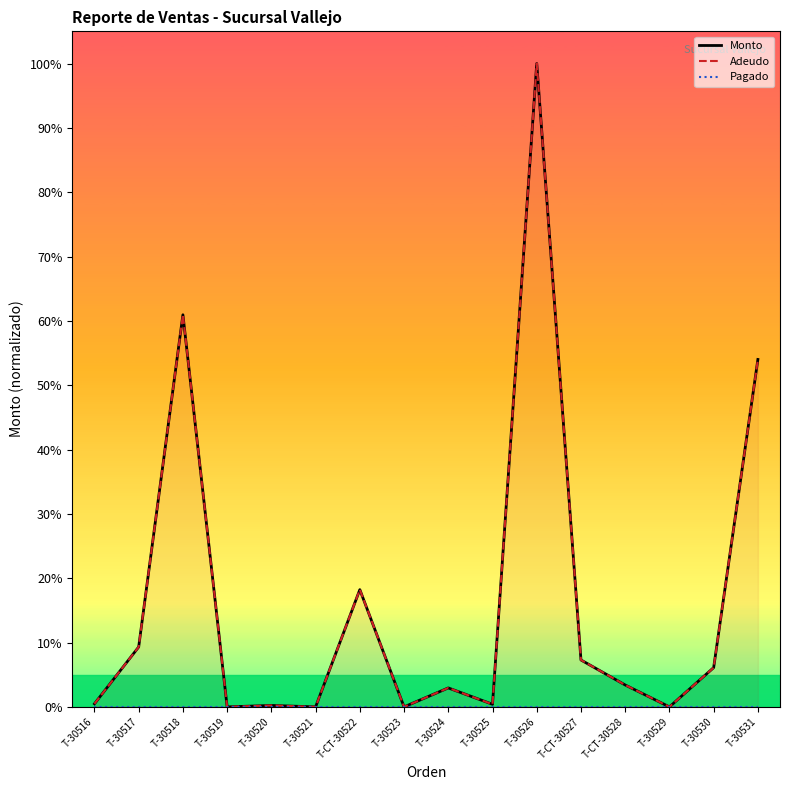

At which label does Pagado reach its peak?

T-30516